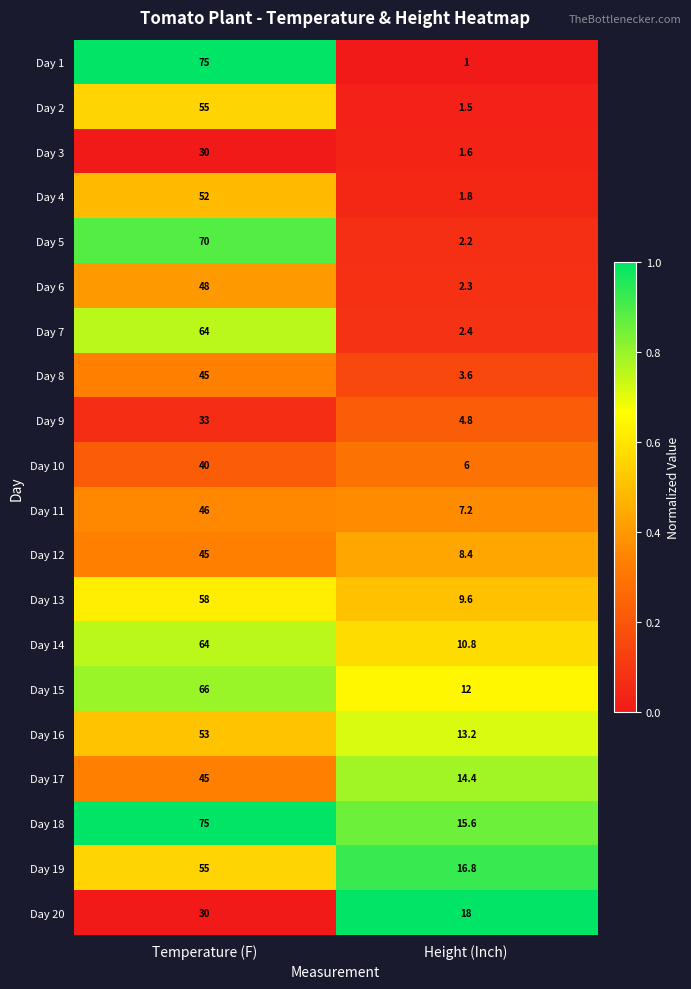

List the labels in order of Day 10 value, smallest first.

Height (Inch), Temperature (F)